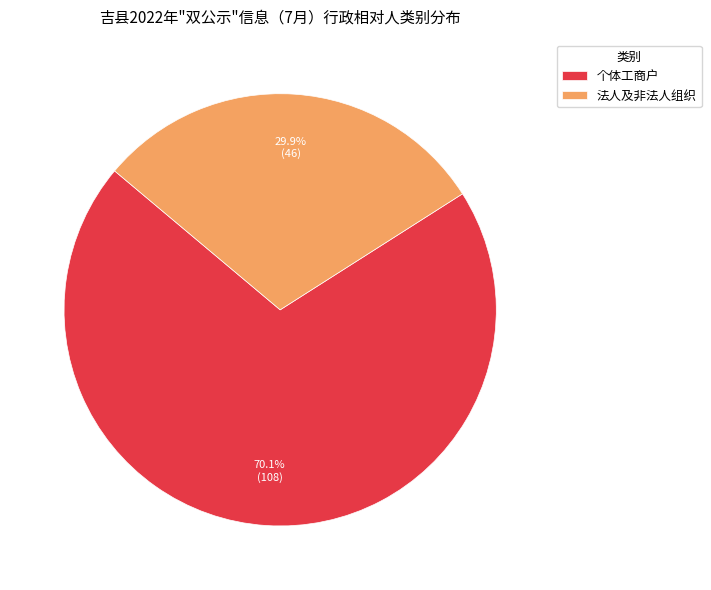

How many segments does this pie chart have?

2